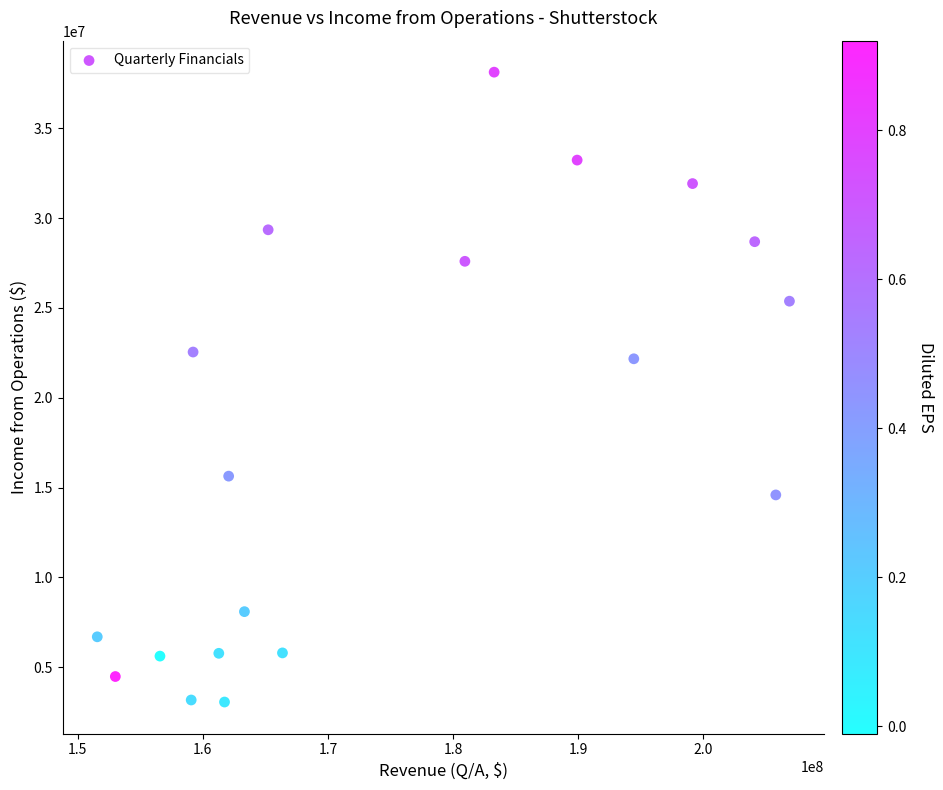

What is the range of Y values (max minus min)?

35048000